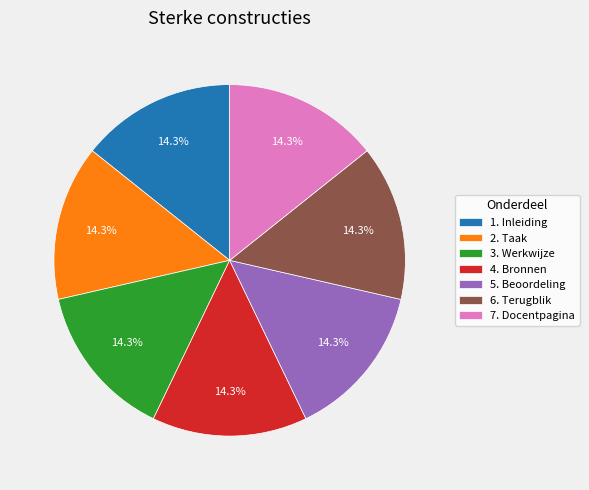

How much of the chart is everything except 3. Werkwijze?

85.7%